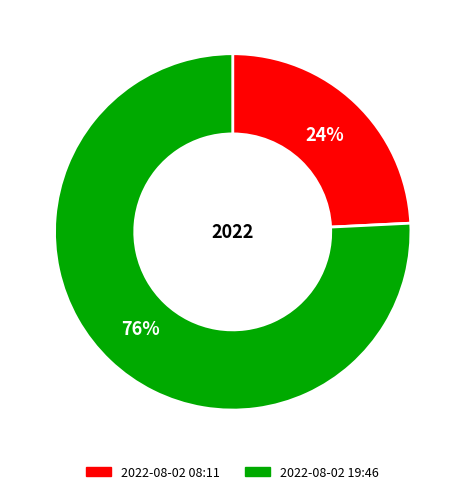

To the nearest percent, what is the difference between the largest and smallest slice percentages?

52%